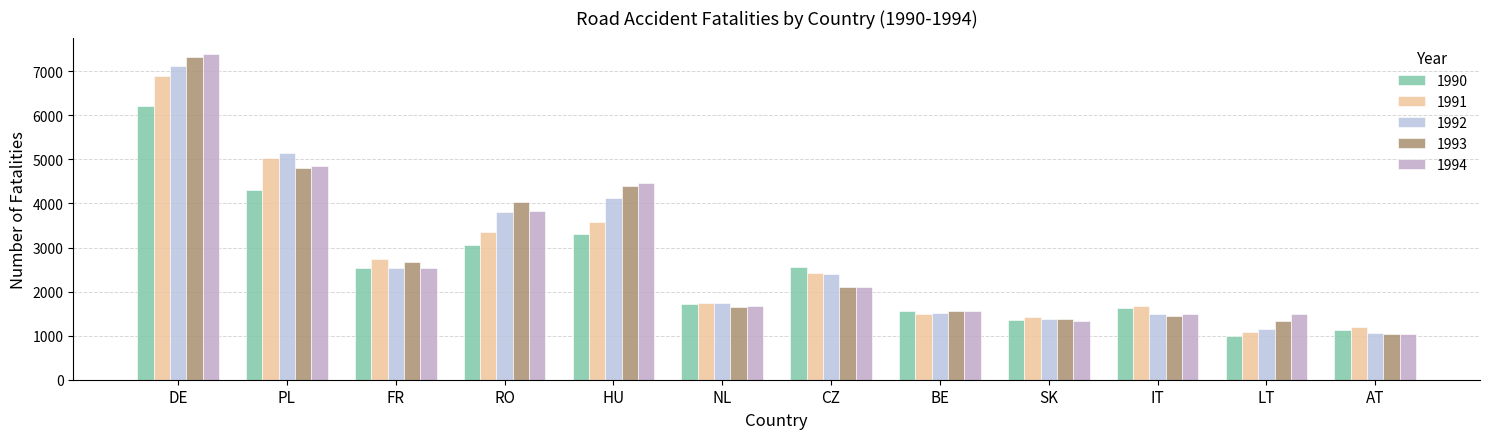

Is the value of 1990 at NL greater than the value of 1992 at PL?

No